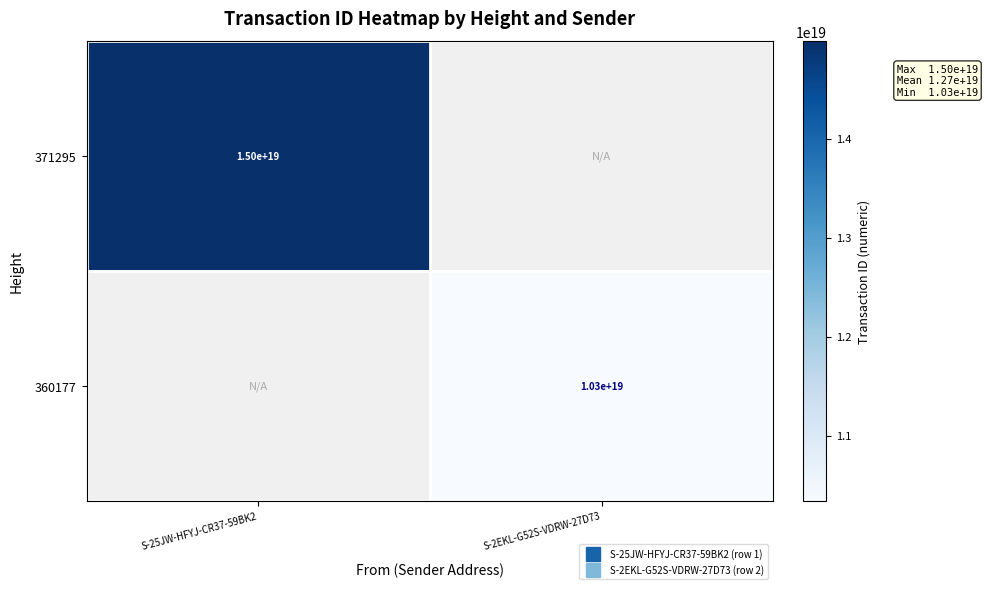

Which category has the highest value in the 371295 series?

S-25JW-HFYJ-CR37-59BK2